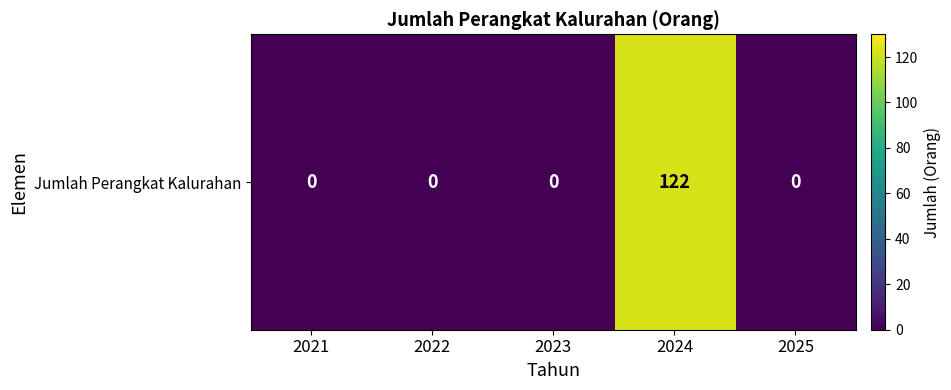

What is the sum of all values?

122